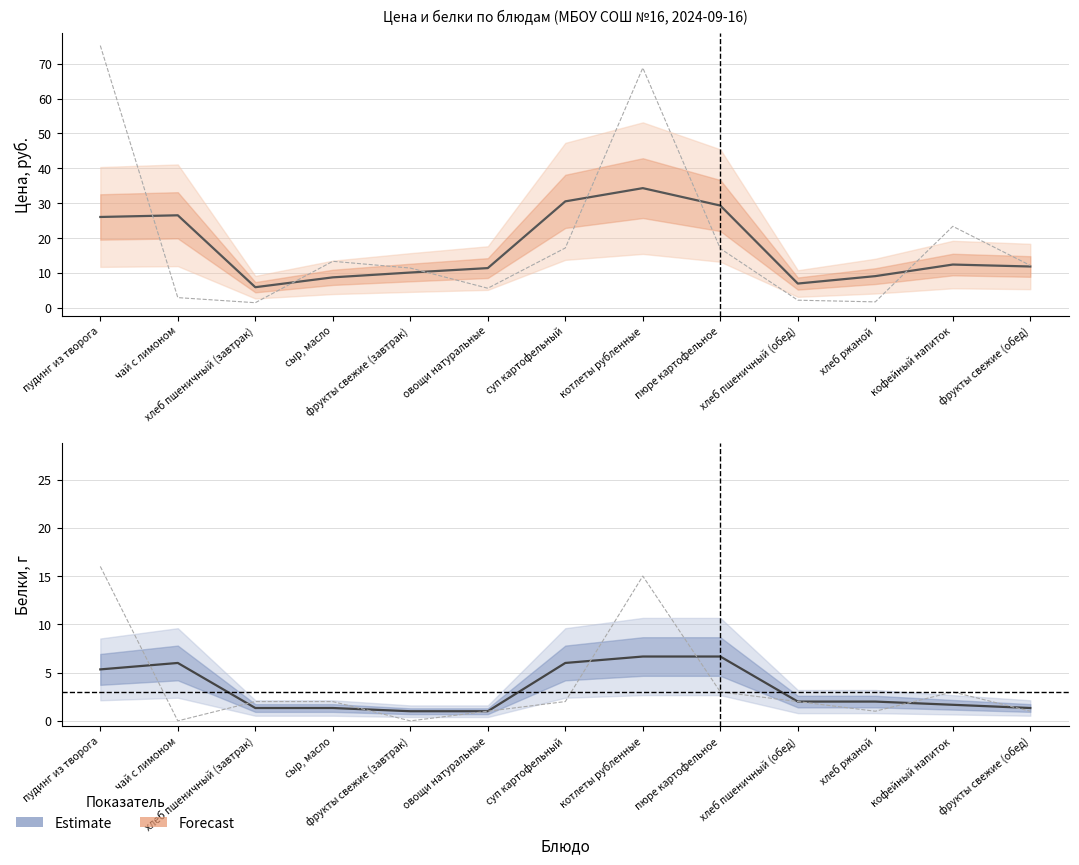

What is the label of the 6th point from the left?

овощи натуральные